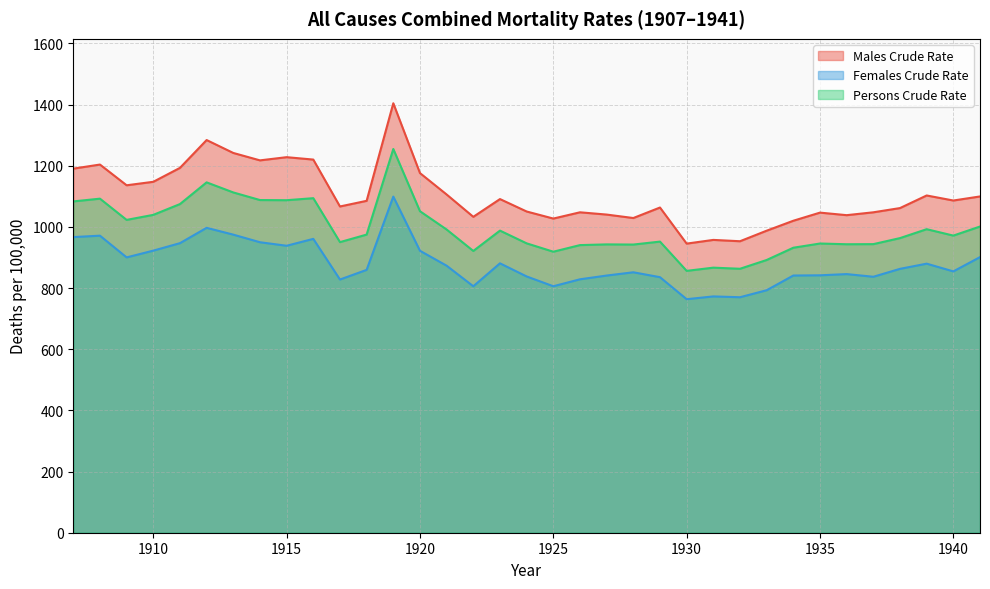

List the series in order of their overall mean, lowest first.

Females Crude Rate, Persons Crude Rate, Males Crude Rate